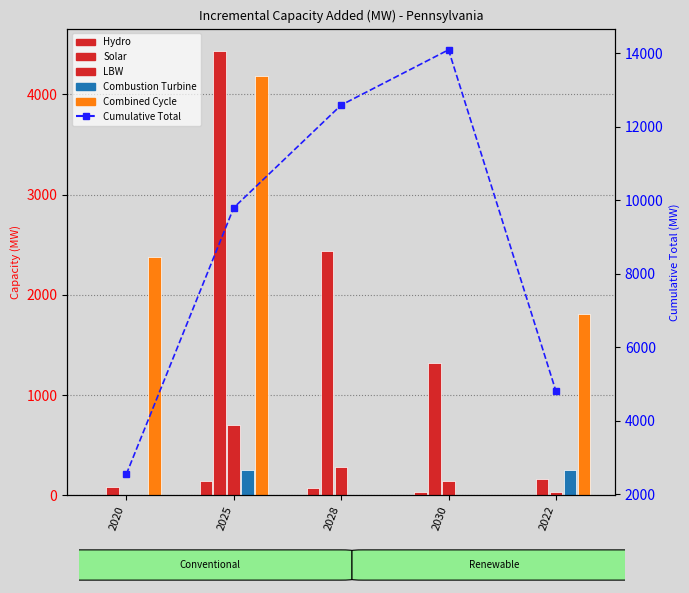

How many series are shown in this chart?

6